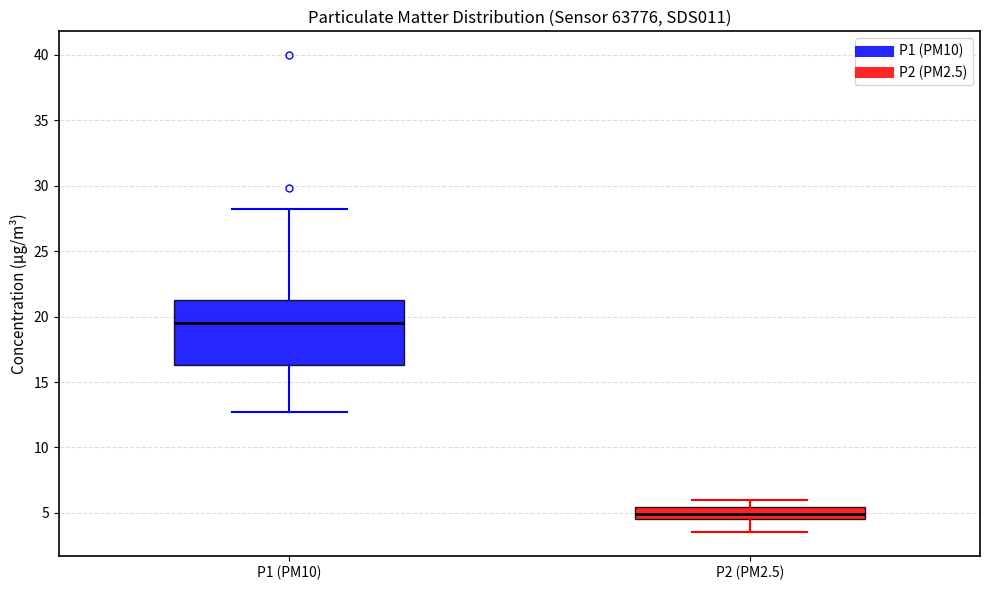

Reading left to right, read every box against the y-axis: the position of its median line, the range the box covers, and the ends of its whiskers. The values are not printed on the chart, so give them approximately, as read against the axis.

P1 (PM10): median 19.5, box 16.5 to 21.5, whiskers 12.5 to 28.0
P2 (PM2.5): median 5.0, box 4.5 to 5.5, whiskers 3.5 to 6.0